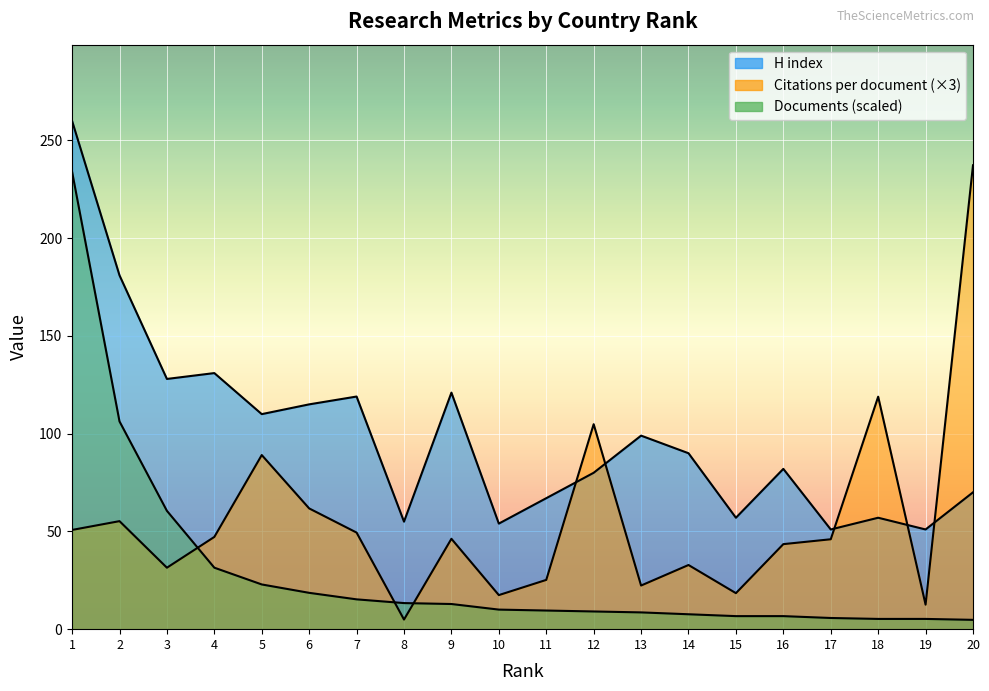

What is the sum of the Documents values at 4 and 2?

137.7